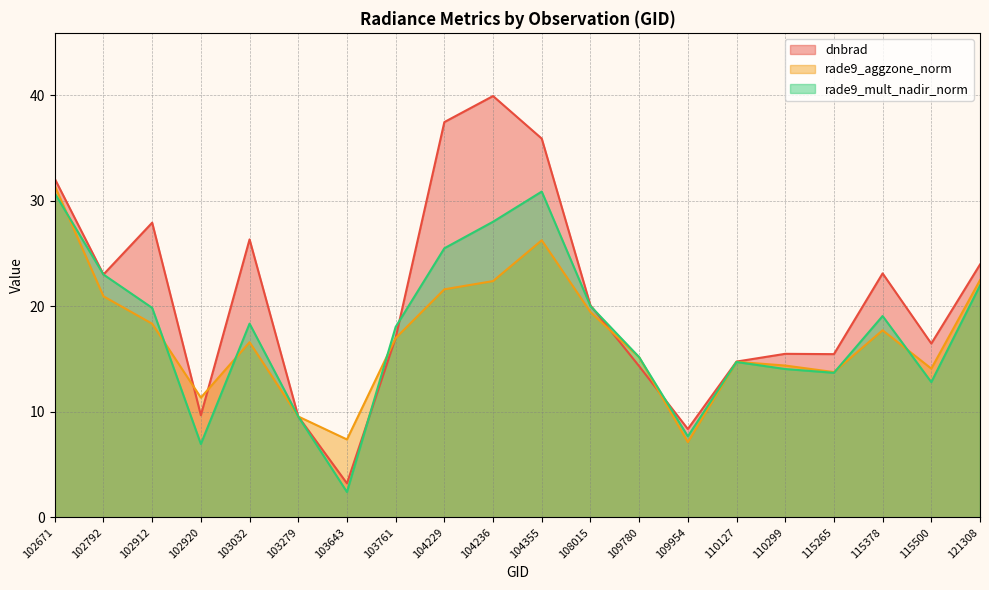

What are all the series names shown in the legend?

dnbrad, rade9_aggzone_norm, rade9_mult_nadir_norm